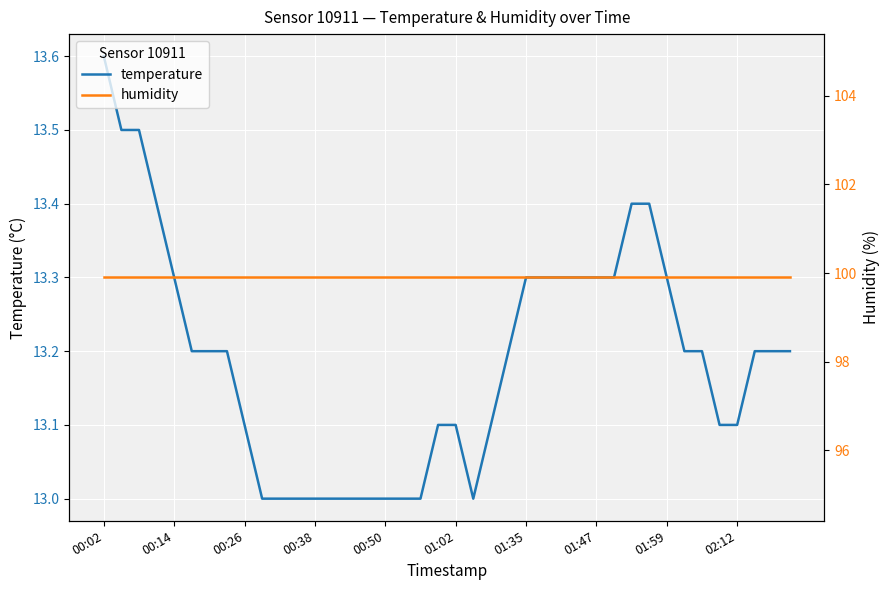

True or false: humidity has a value of 167.6 at 00:02.

False